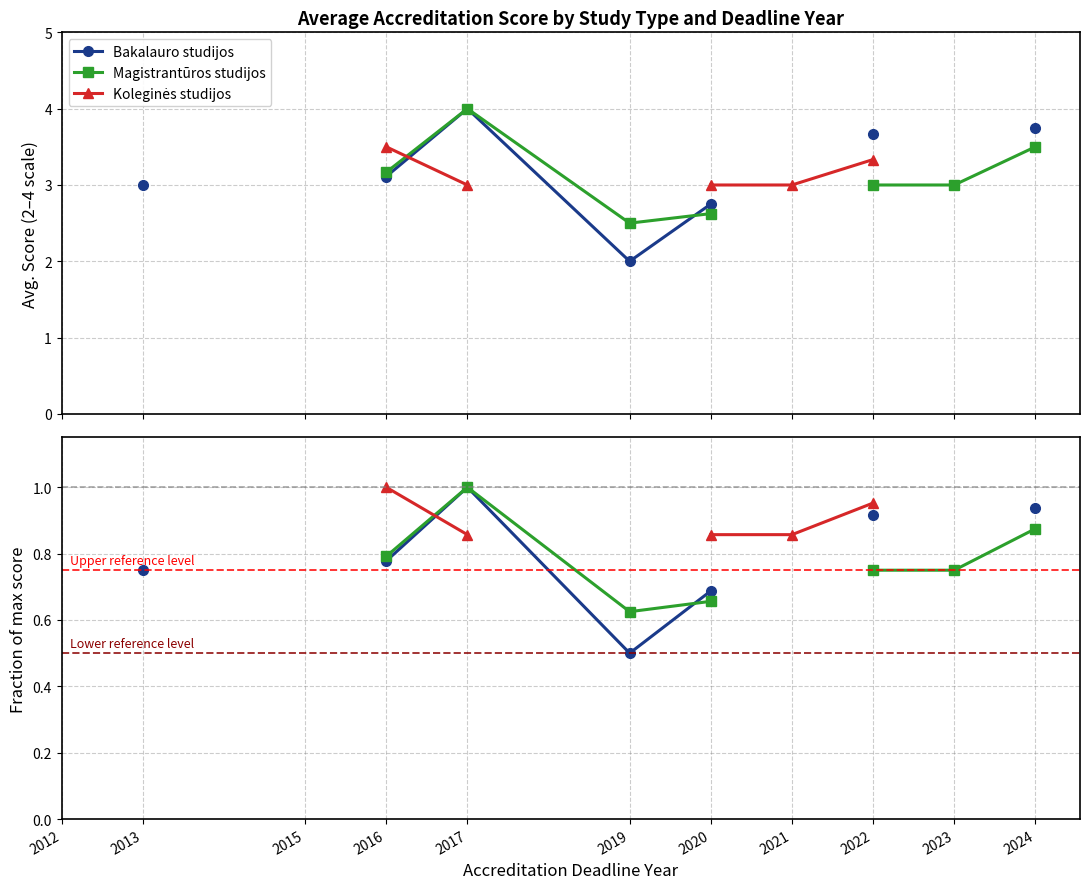

At 2022, list the series in order from smallest to largest.

Magistrantūros studijos, Bakalauro studijos, Koleginės studijos